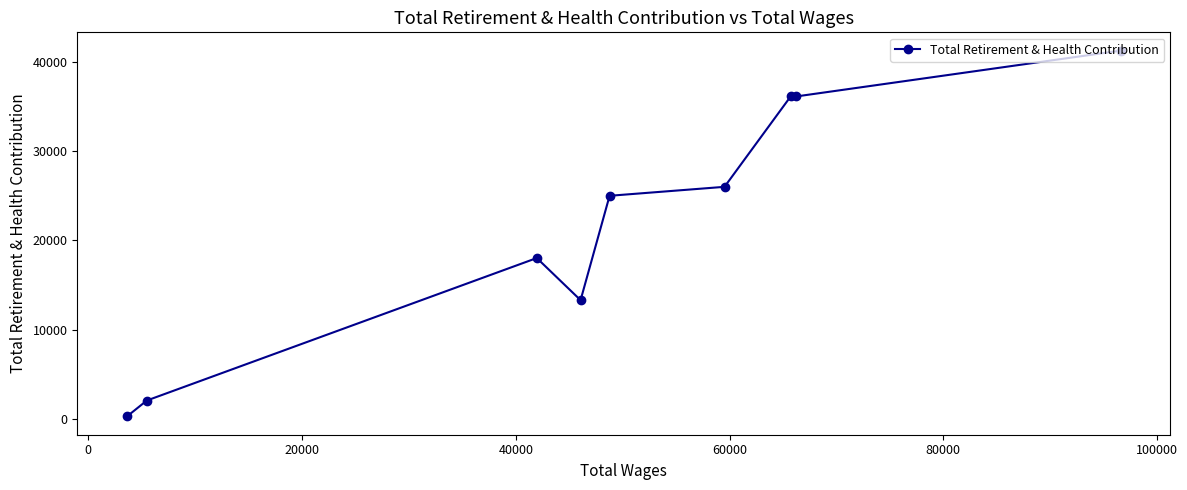

What is the difference between the second highest and minimum values?

35956